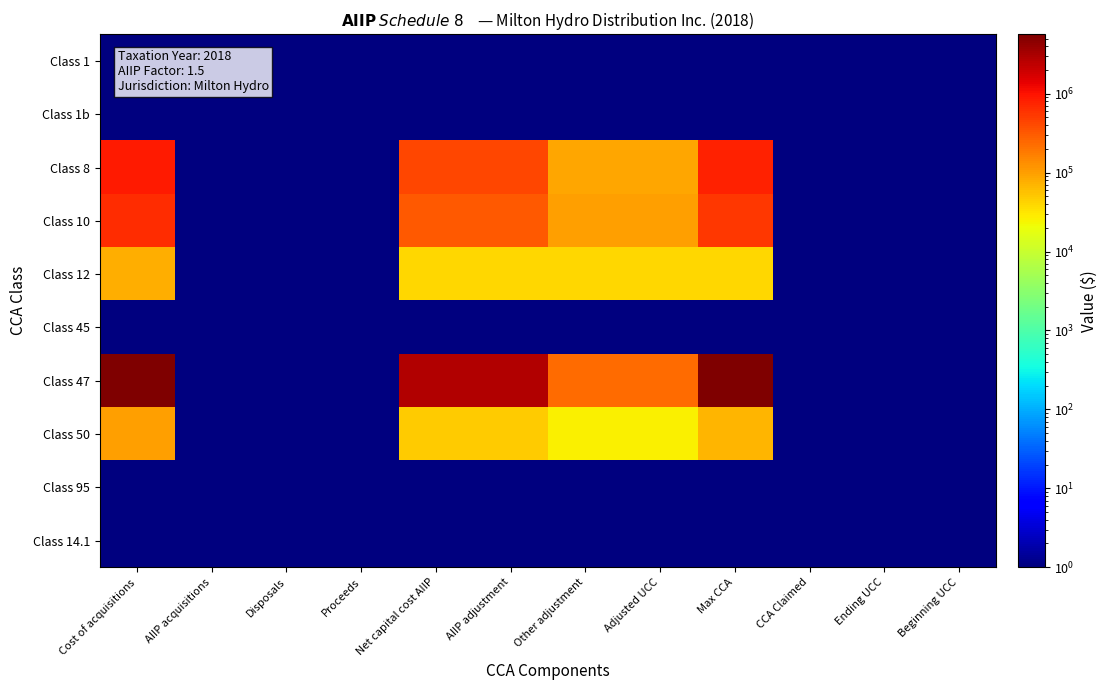

What is the difference between the highest and lowest values at Cost of acquisitions?

5657552